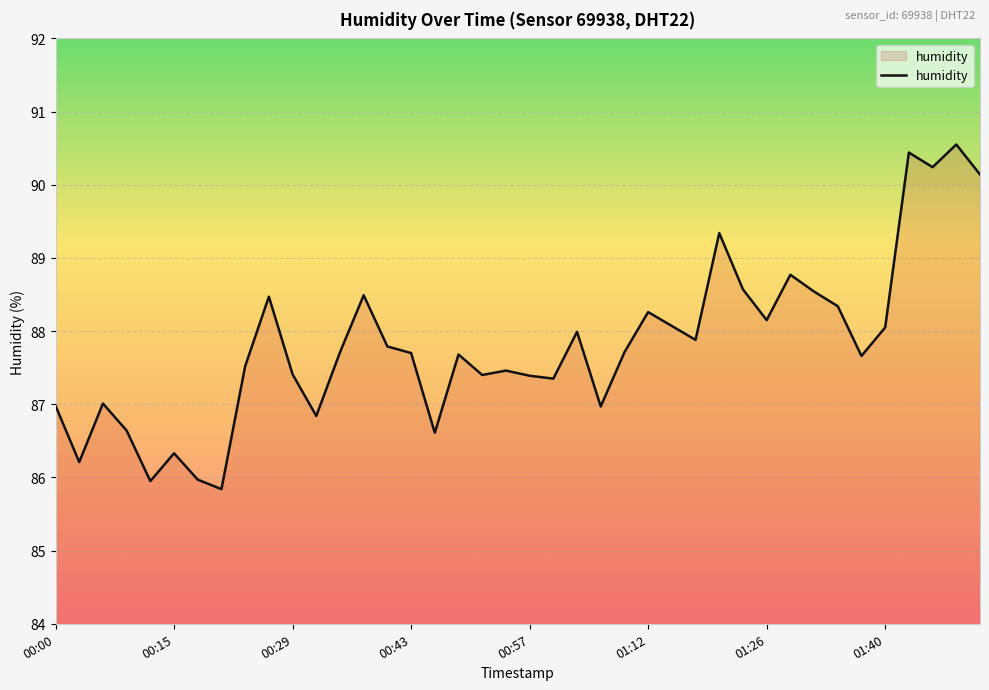

What is the minimum value shown in the chart?

85.8